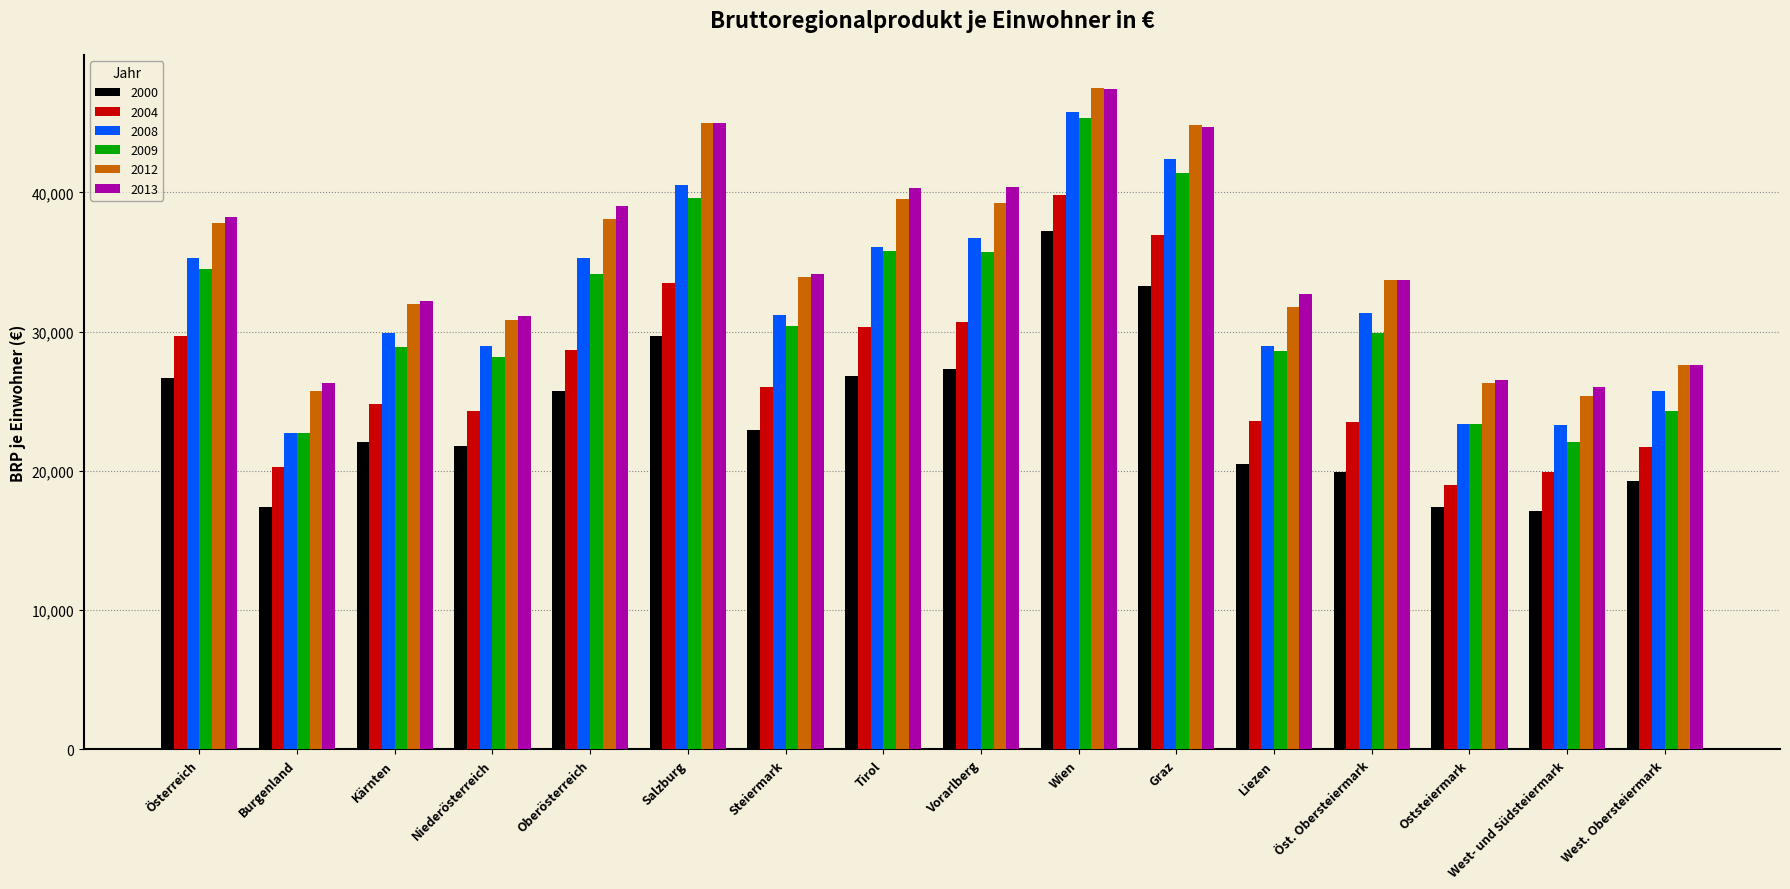

What is the lowest value of the 2008 series?

22700